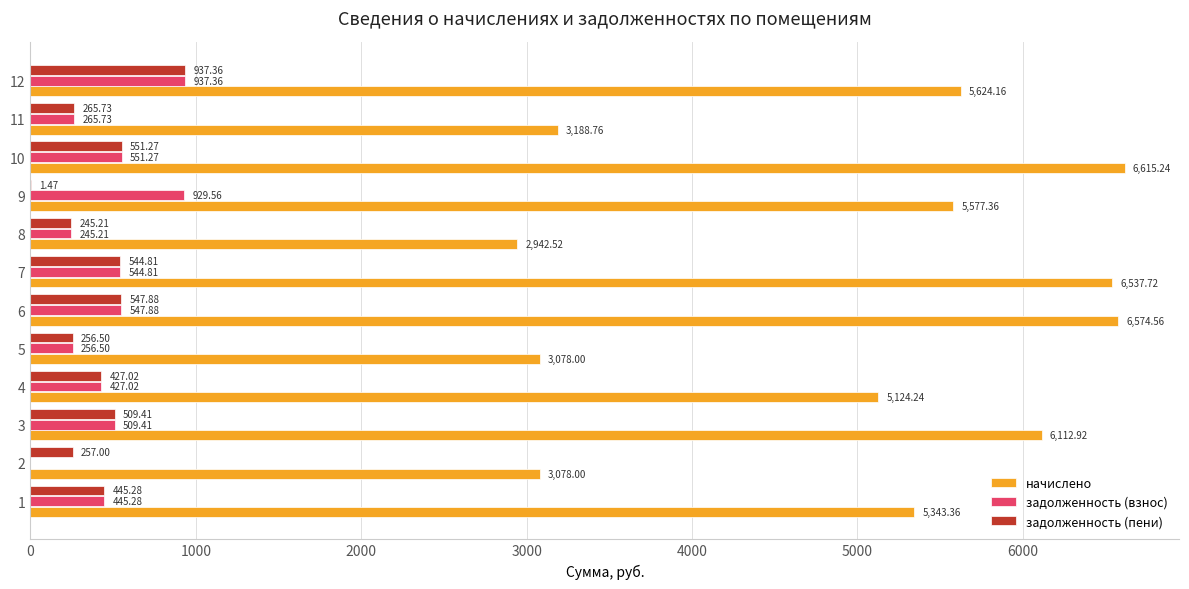

Between 1 and 4, which series saw the biggest shift?

начислено